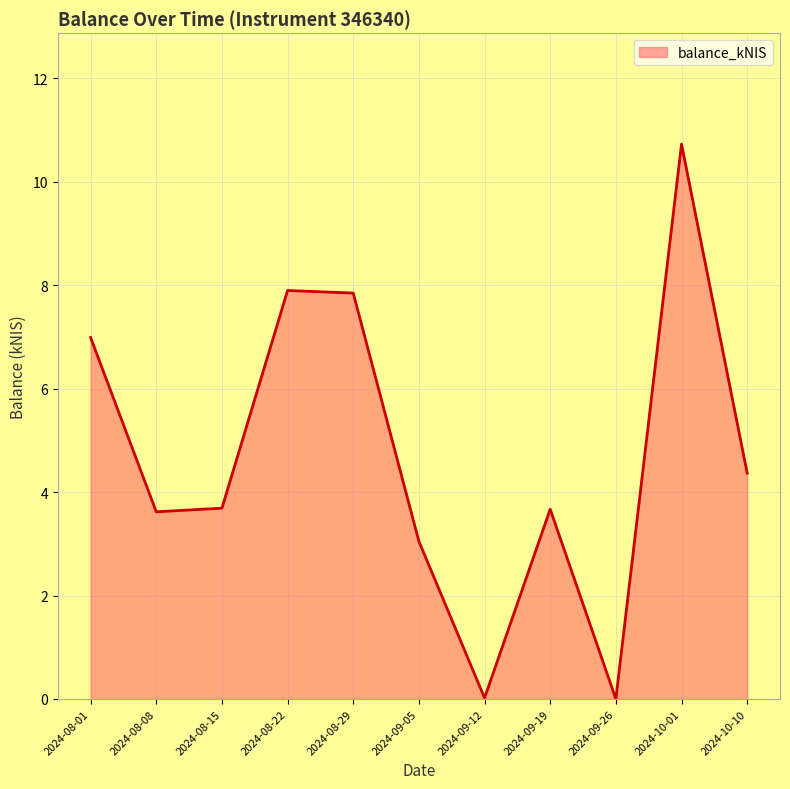

What is the average value?

4.7